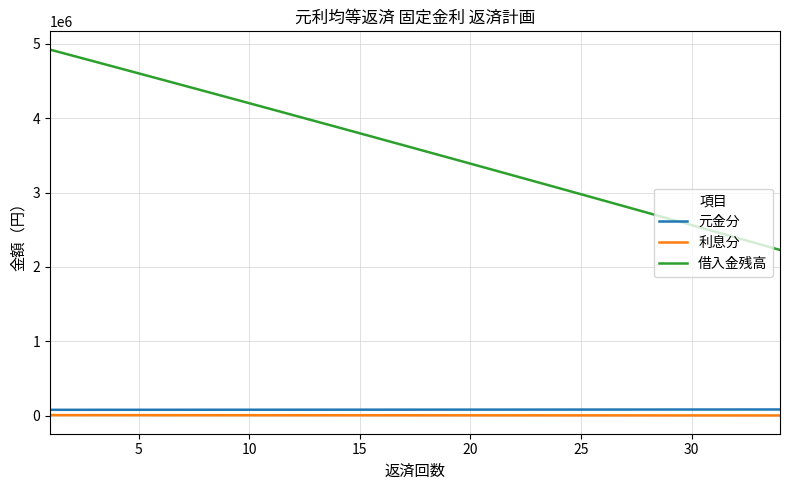

List the series in order of their peak value, highest first.

借入金残高, 元金分, 利息分